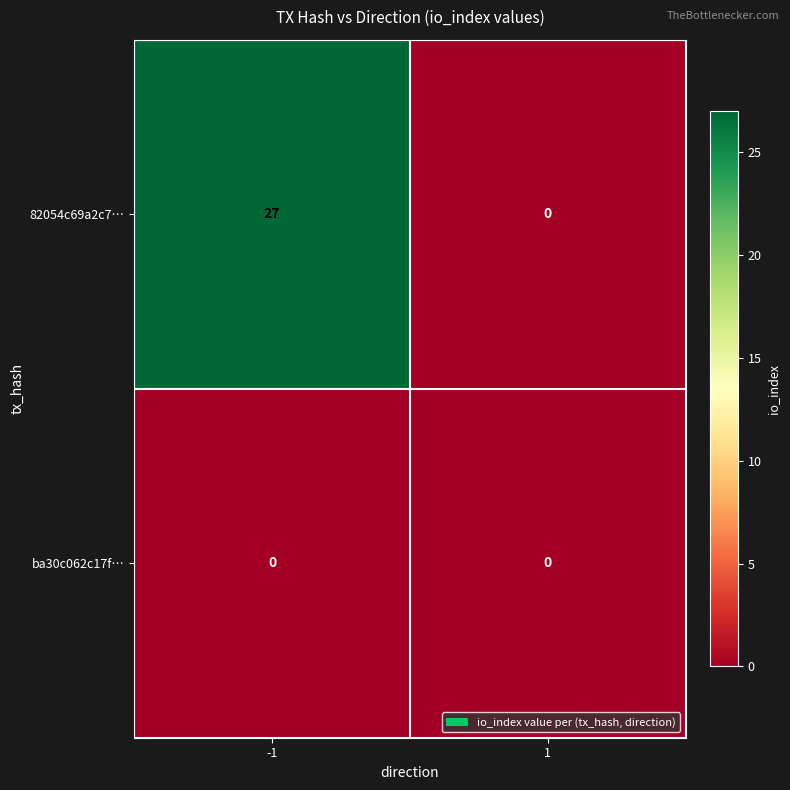

What is the maximum value shown in the chart?

27